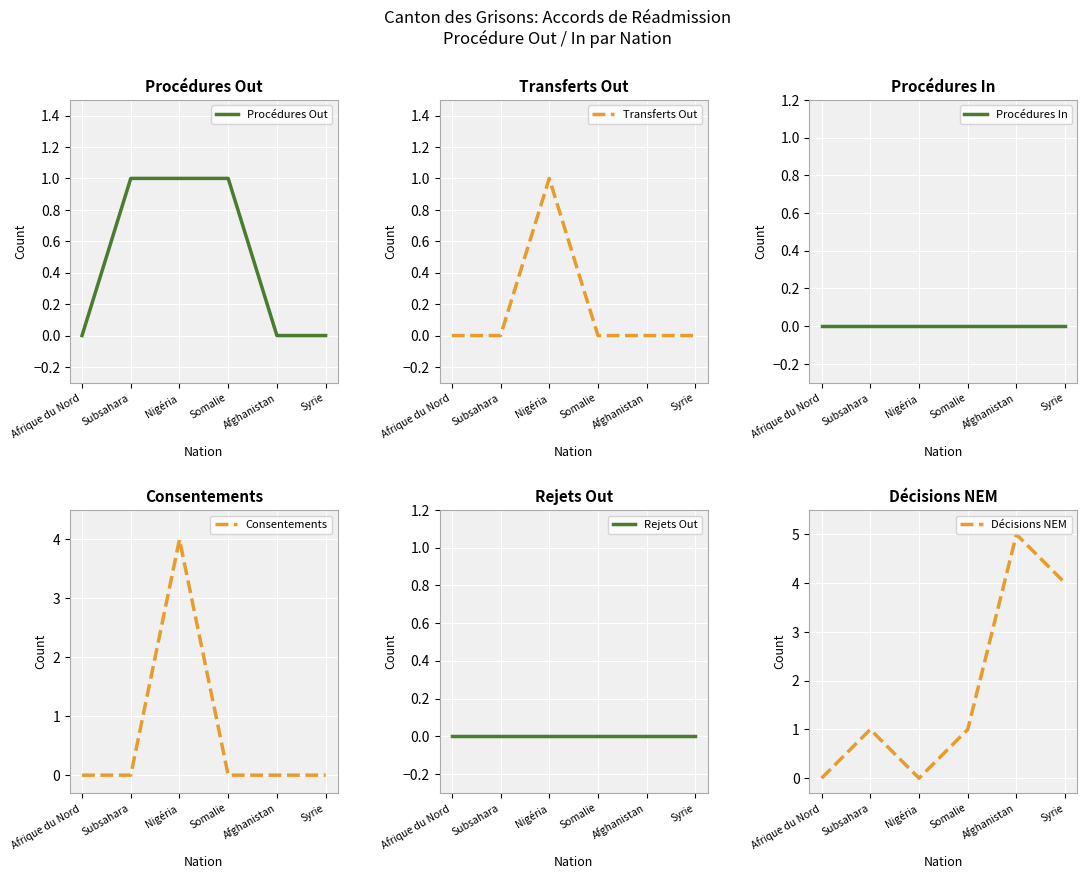

True or false: Décisions NEM has a value of 1 at Somalie.

True